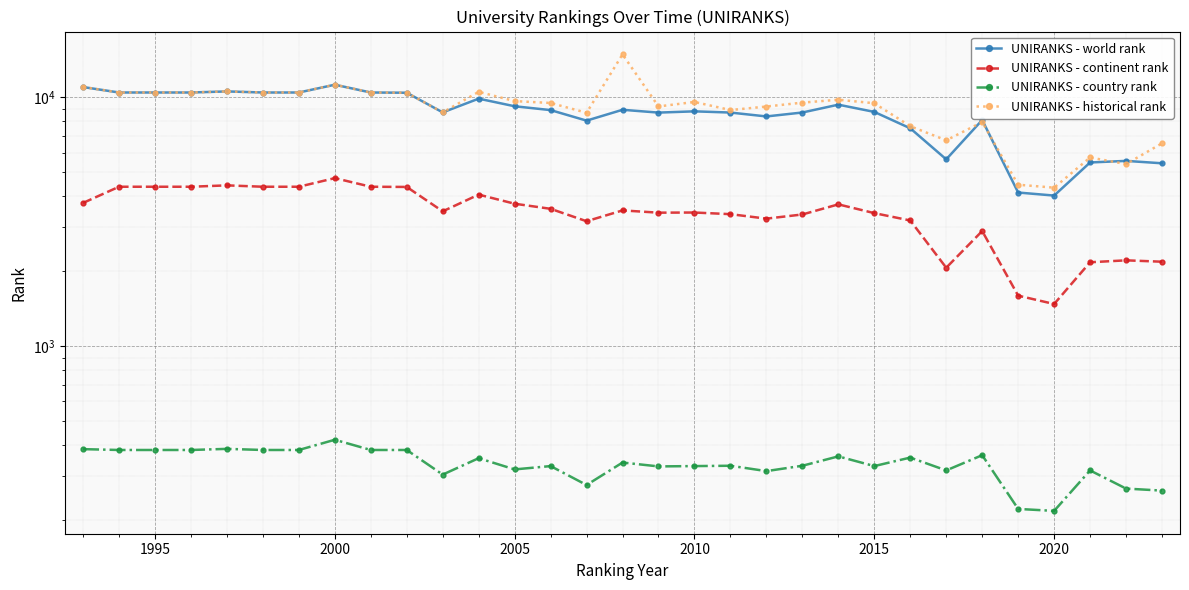

True or false: UNIRANKS - continent rank has more than 2 points higher than both neighbors.

True